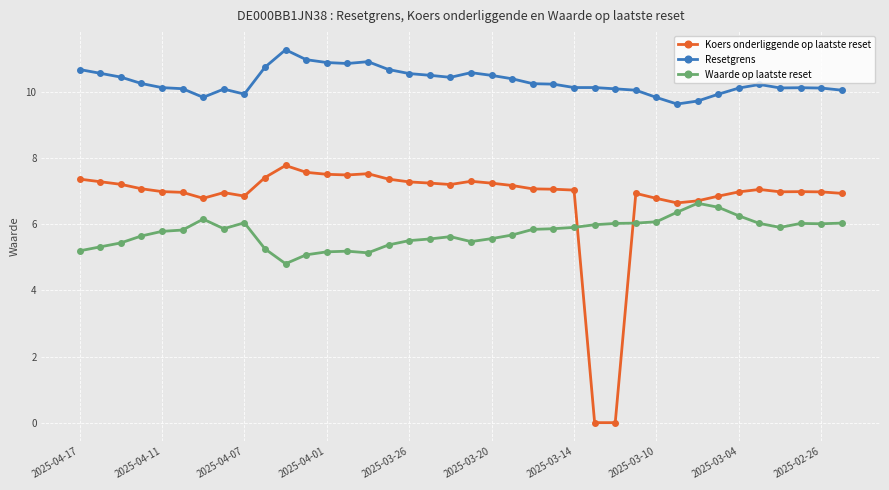

True or false: Koers onderliggende op laatste reset has more than 2 interior local peaks.

True